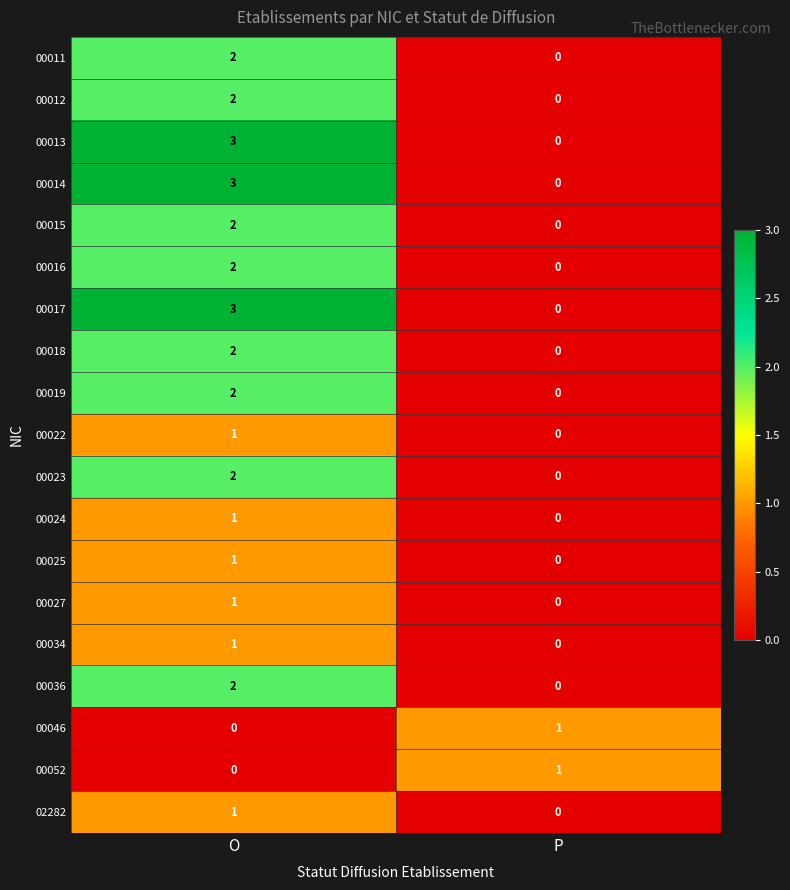

The 00011 series shows 2 at O. True or false?

True